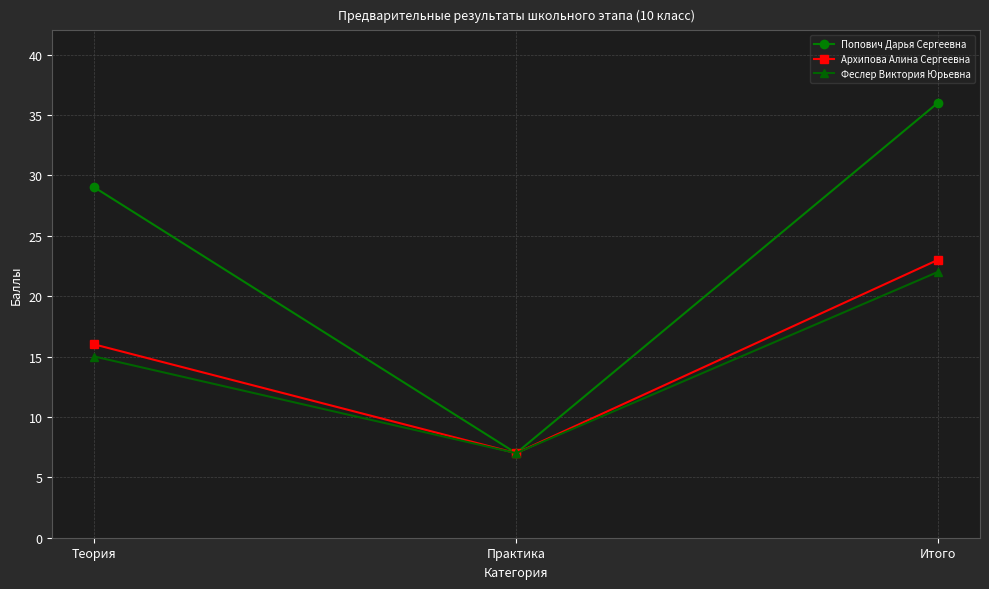

How many lines are shown in the chart?

3